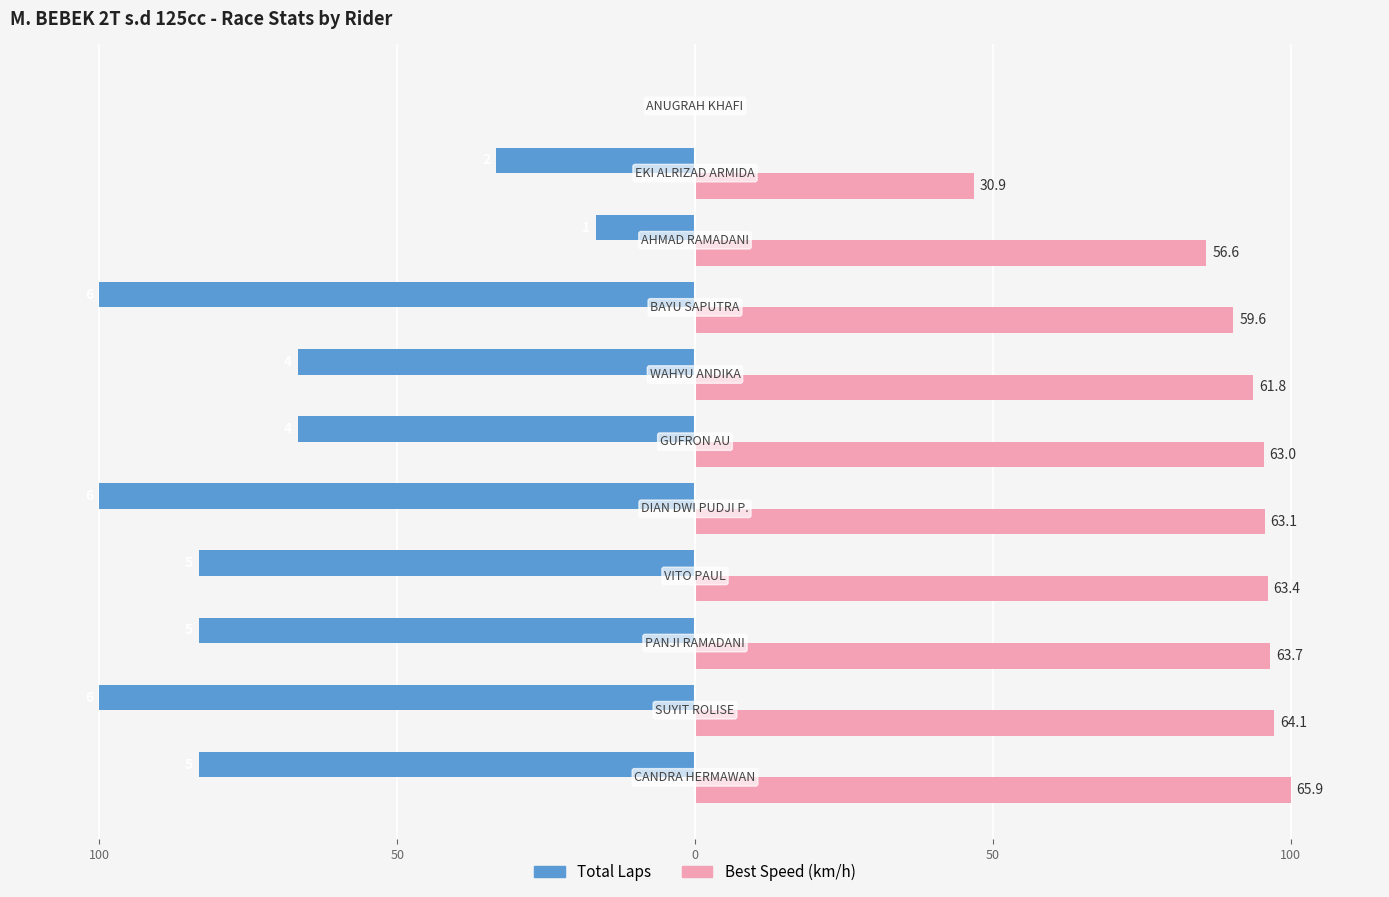

What are all the series names shown in the legend?

Total Laps, Best Speed (km/h)